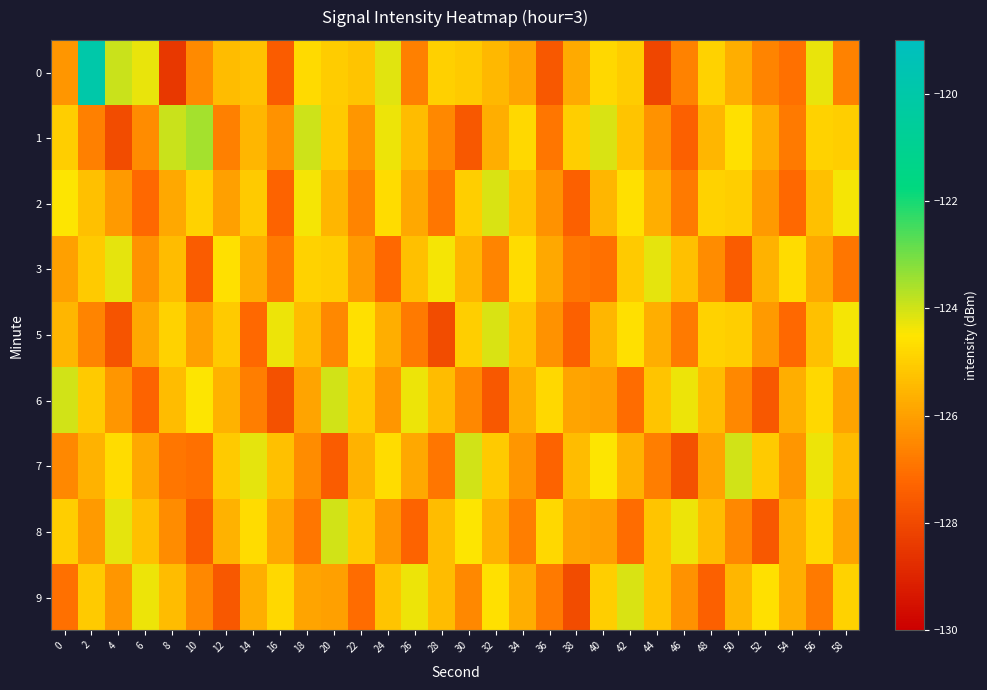

What is the spread (max minus min) of values at 54?

2.5